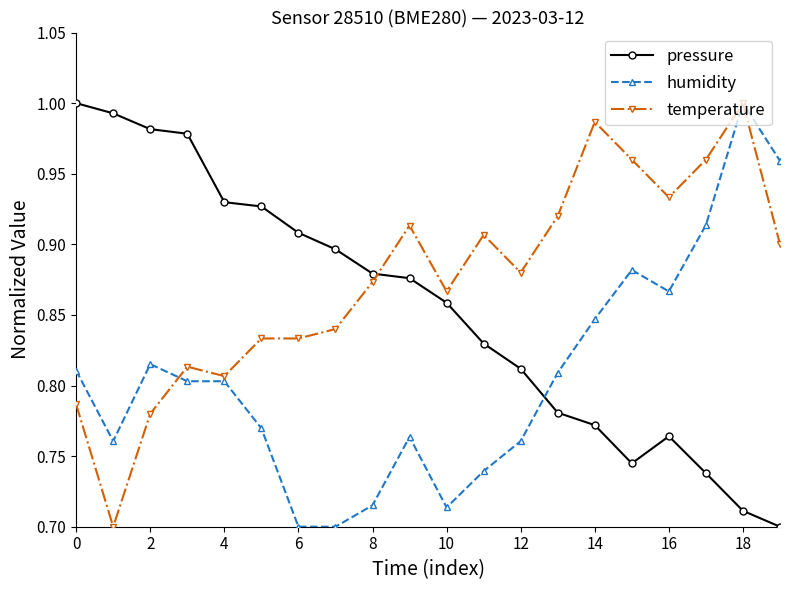

After their last crossing, which series has the higher values: humidity or pressure?

humidity